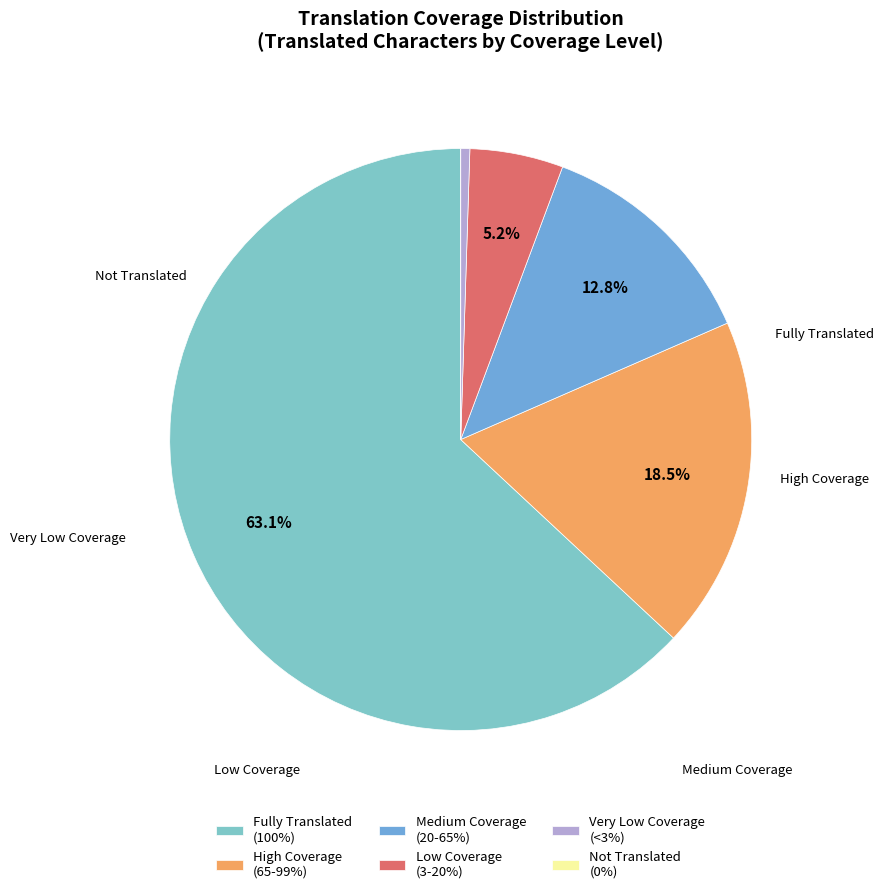

Is Fully Translated (100%) the majority of the pie?

Yes